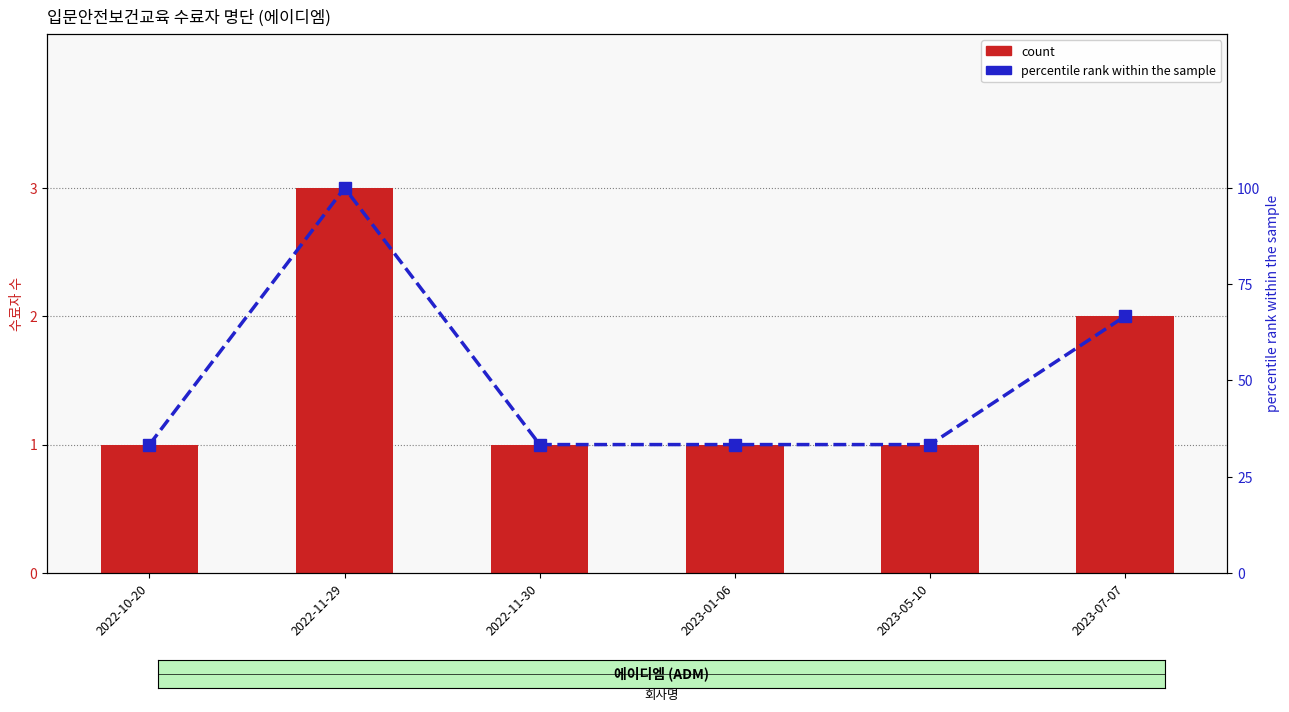

What is the average value of the count series?

1.5